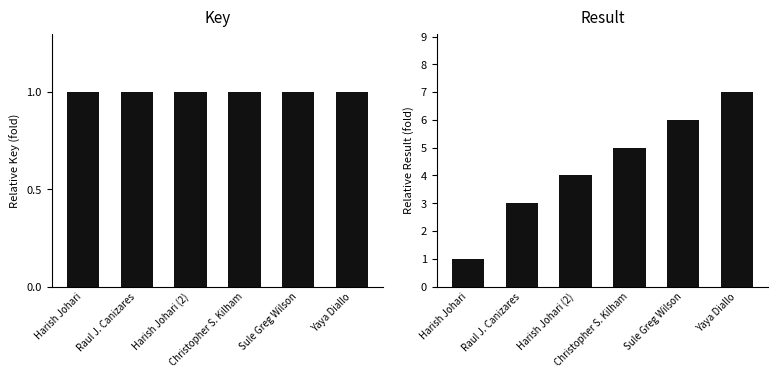

Which series has the largest range (max minus min)?

Result